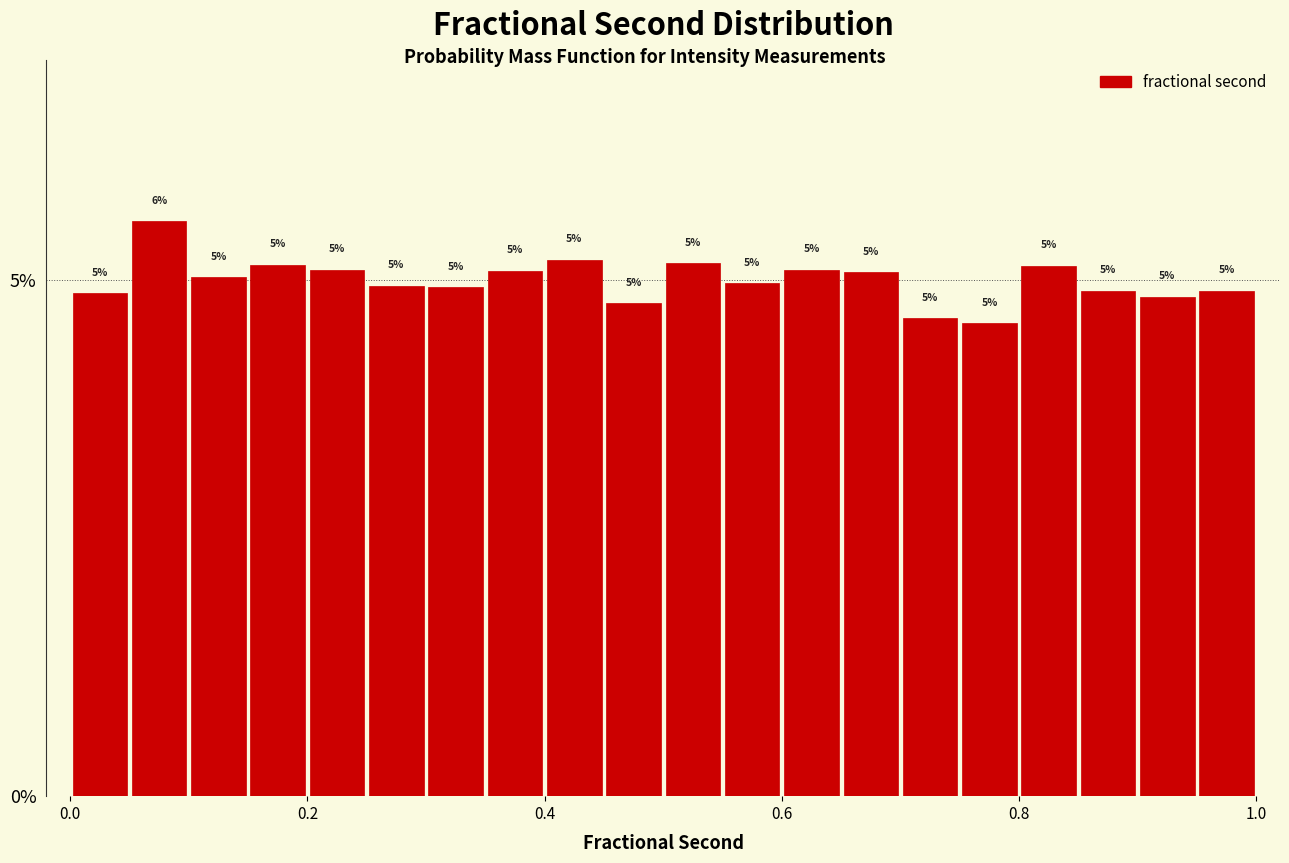

Around what value on the x-axis is the tallest bar? Give the approximate position of its centre, as read against the axis.

0.08